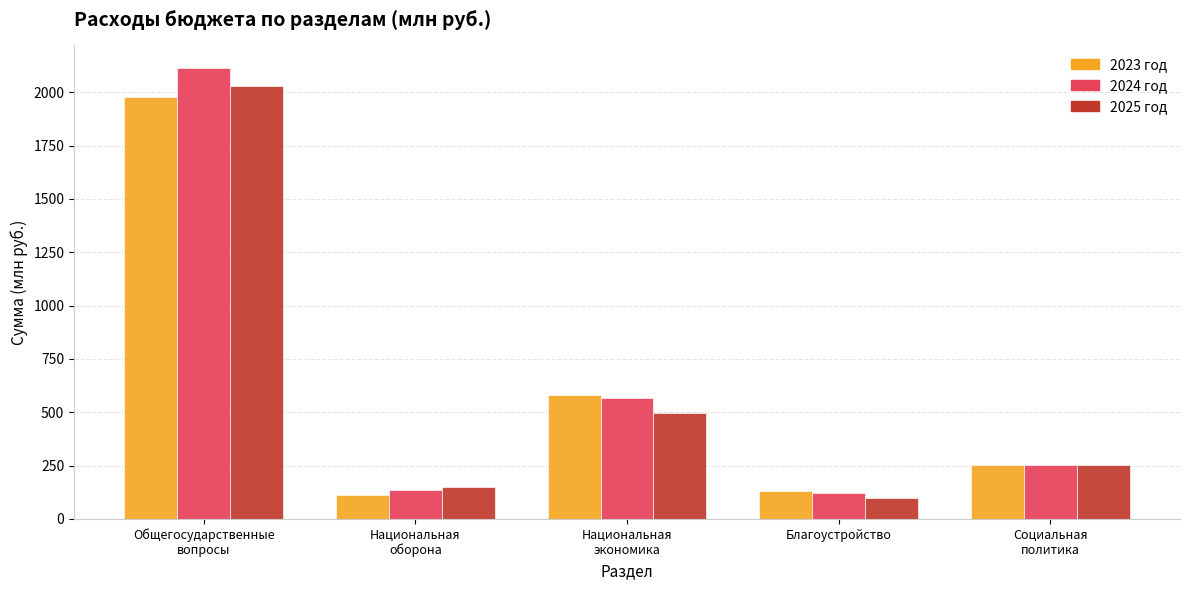

What are all the series names shown in the legend?

2023 год, 2024 год, 2025 год